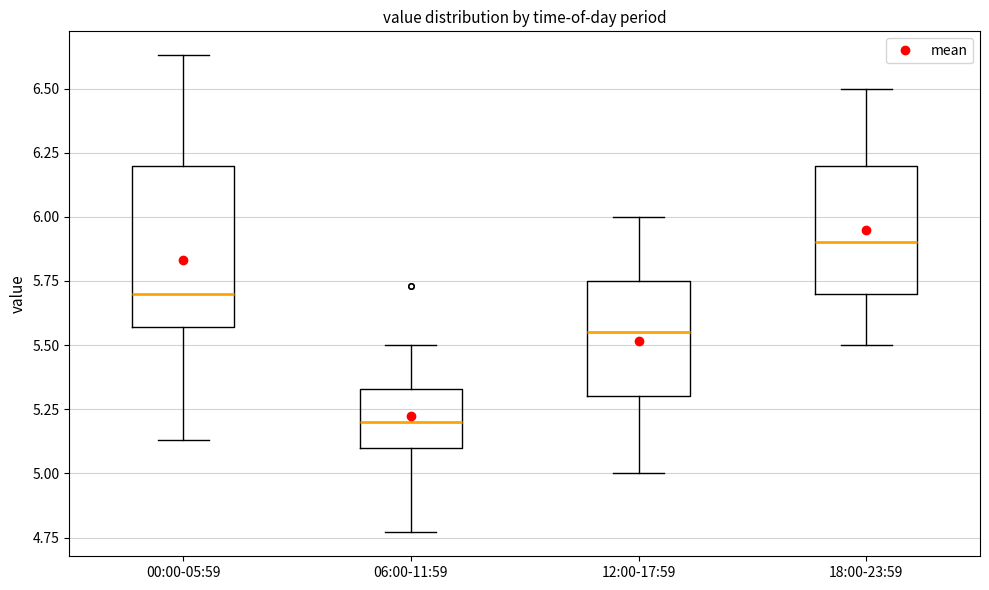

Where does the lower whisker of the box for 18:00-23:59 end on the y-axis? The values are not printed on the chart, so give them approximately, as read against the axis.

5.50